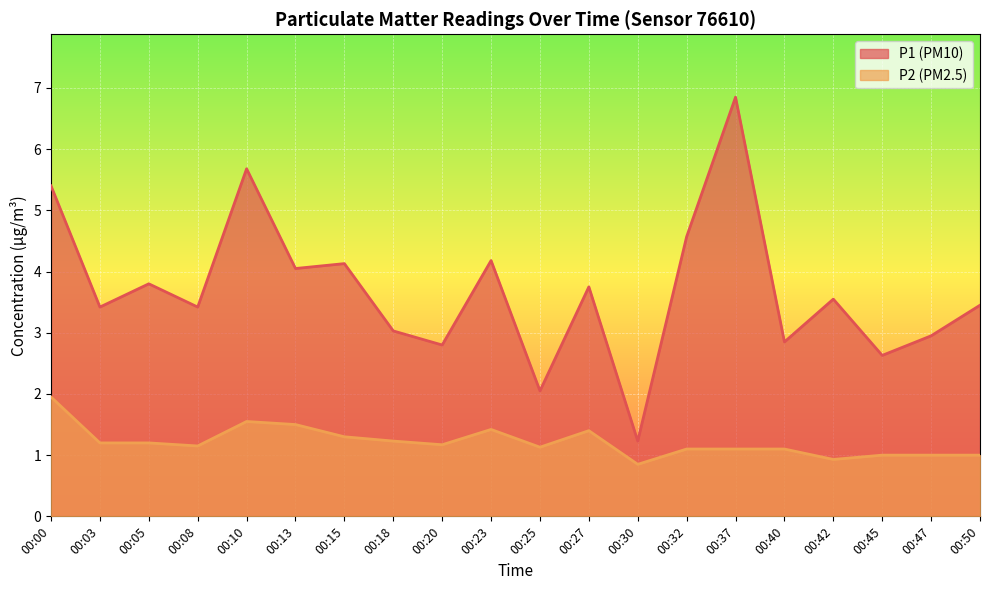

The value of P2 at 00:47 is 1.0. True or false?

True